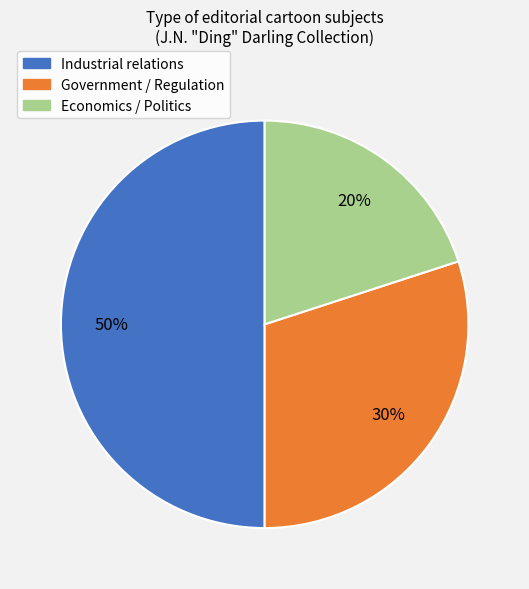

To the nearest percent, what is the difference between the largest and smallest slice percentages?

30%